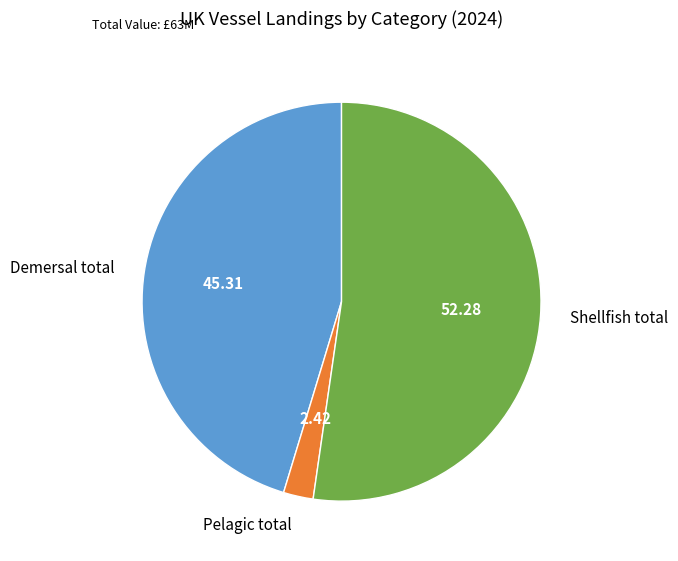

Which category accounts for the majority?

Shellfish total